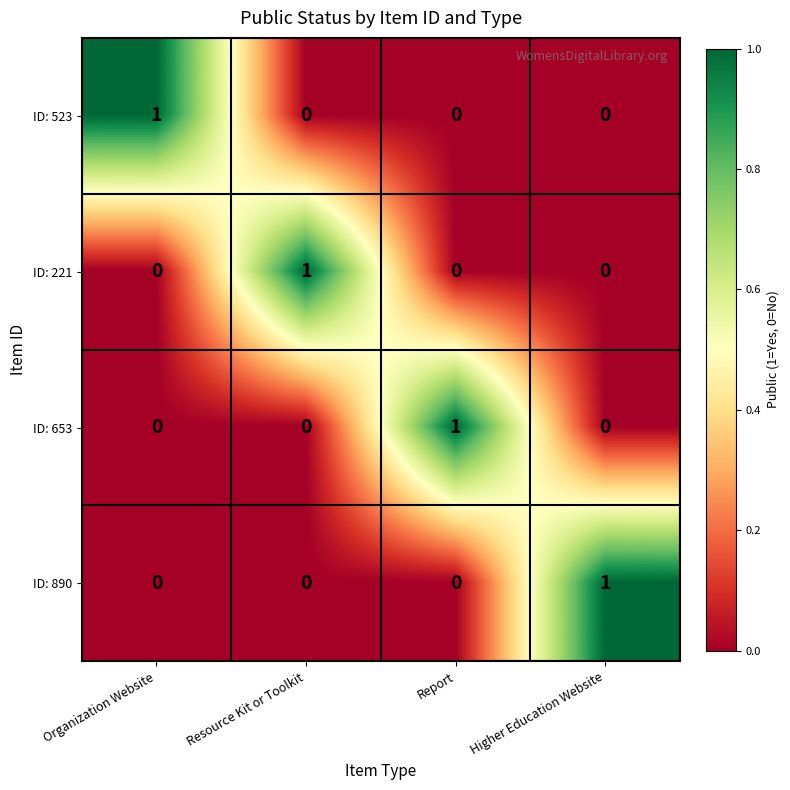

The value of ID: 653 at Resource Kit or Toolkit is -1. True or false?

False